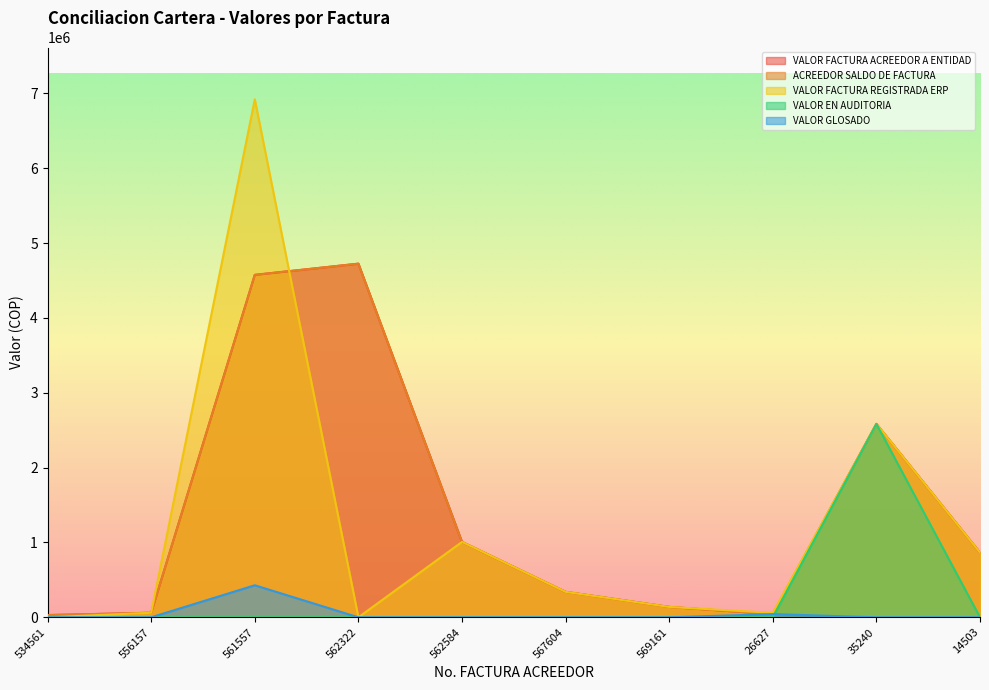

Which series changed the most between 561557 and 562322?

VALOR FACTURA REGISTRADA ERP